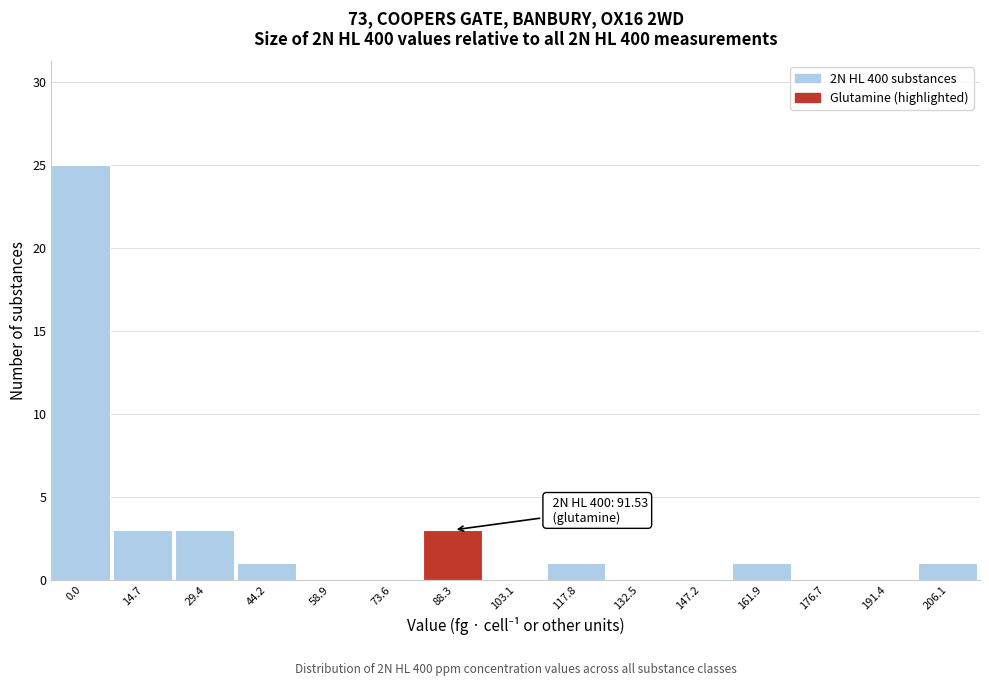

Reading left to right, extract all data points from this chart.

0.0=25	14.7=3	29.4=3	44.2=1	58.9=0	73.6=0	88.3=3	103.1=0	117.8=1	132.5=0	147.2=0	161.9=1	176.7=0	191.4=0	206.1=1